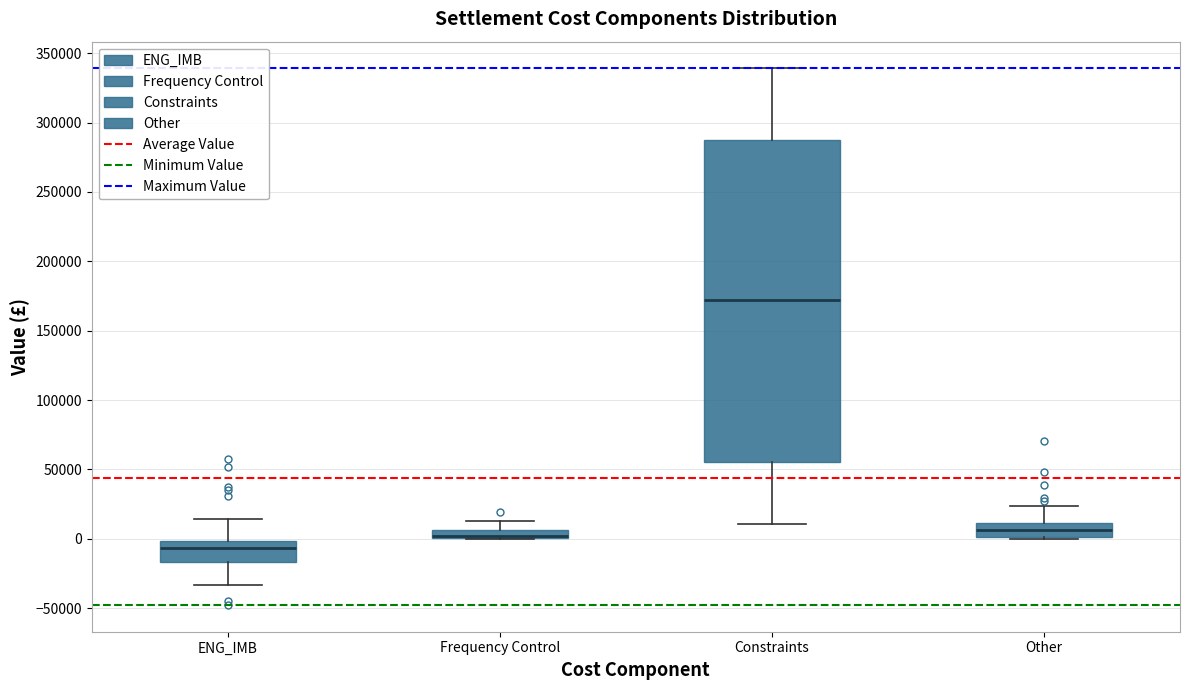

Where does the upper whisker of the box for Frequency Control end on the y-axis? The values are not printed on the chart, so give them approximately, as read against the axis.

15000